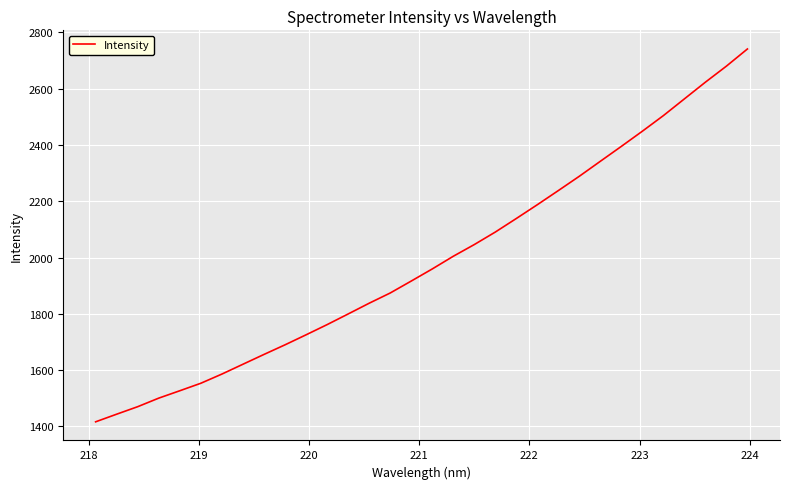

What is the smallest value displayed?

1416.6